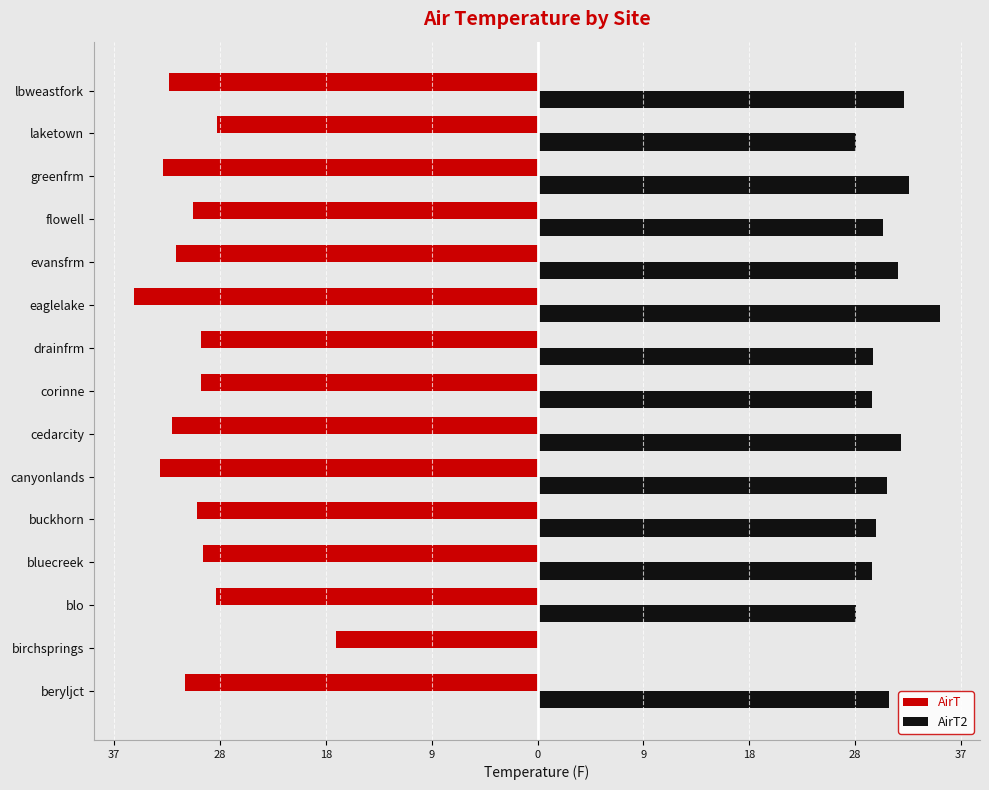

What are all the series names shown in the legend?

AirT, AirT2